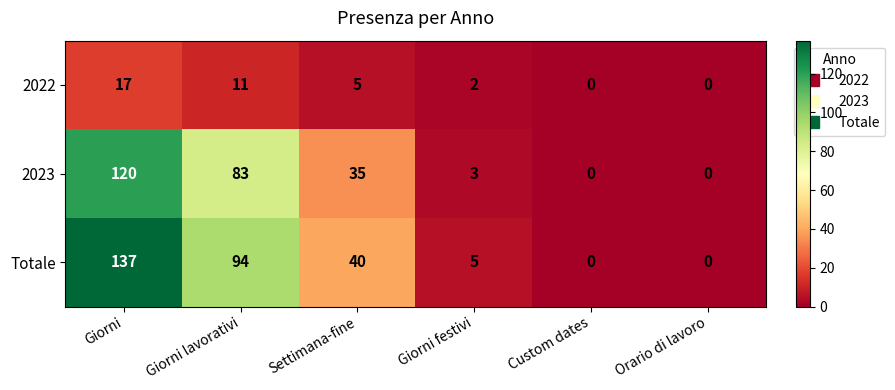

Read the Totale value at Giorni festivi.

5